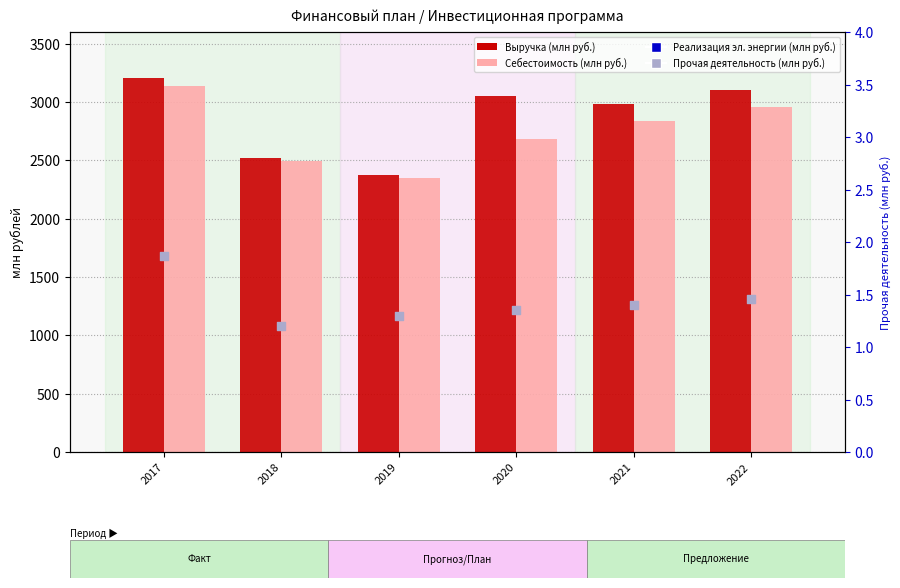

Which series has the largest Y range (max minus min)?

Выручка (млн руб.)